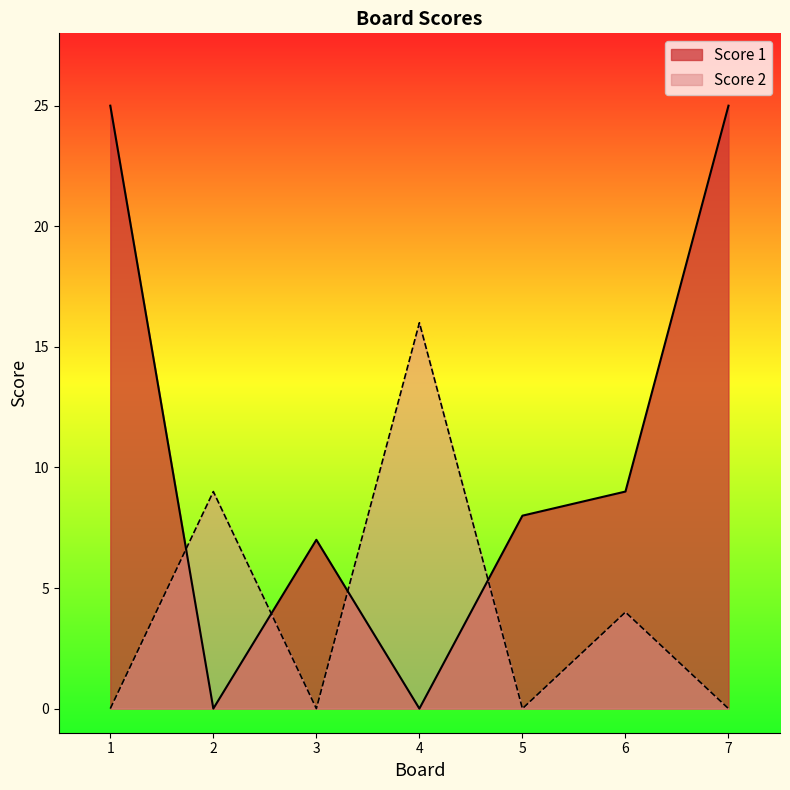

How many data points does each series have?

7